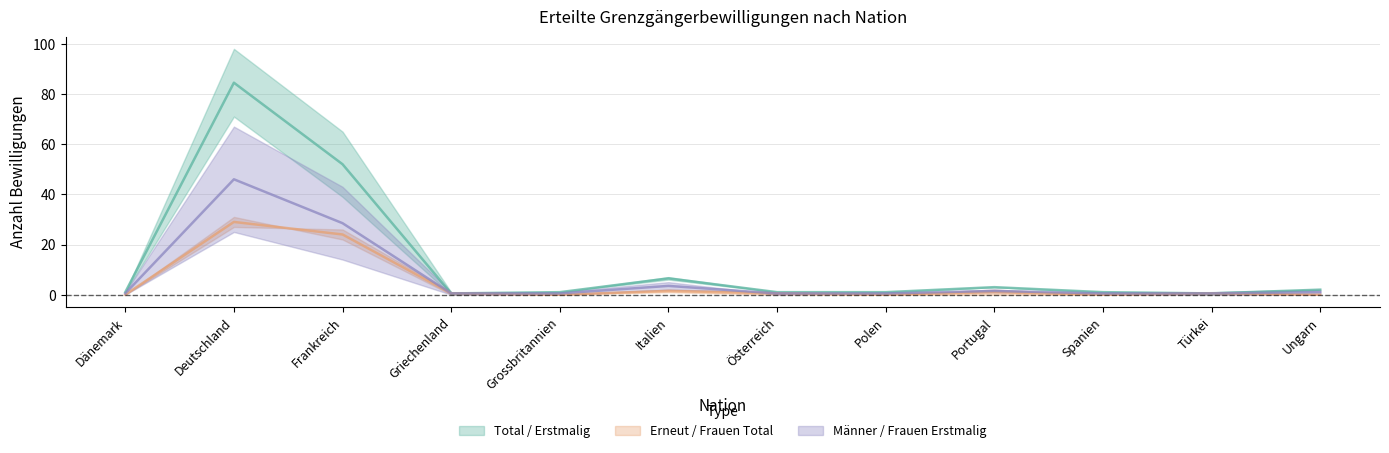

True or false: Erstmalig erteilte Bewilligungen and Total erteilte Bewilligungen intersect in this chart.

False